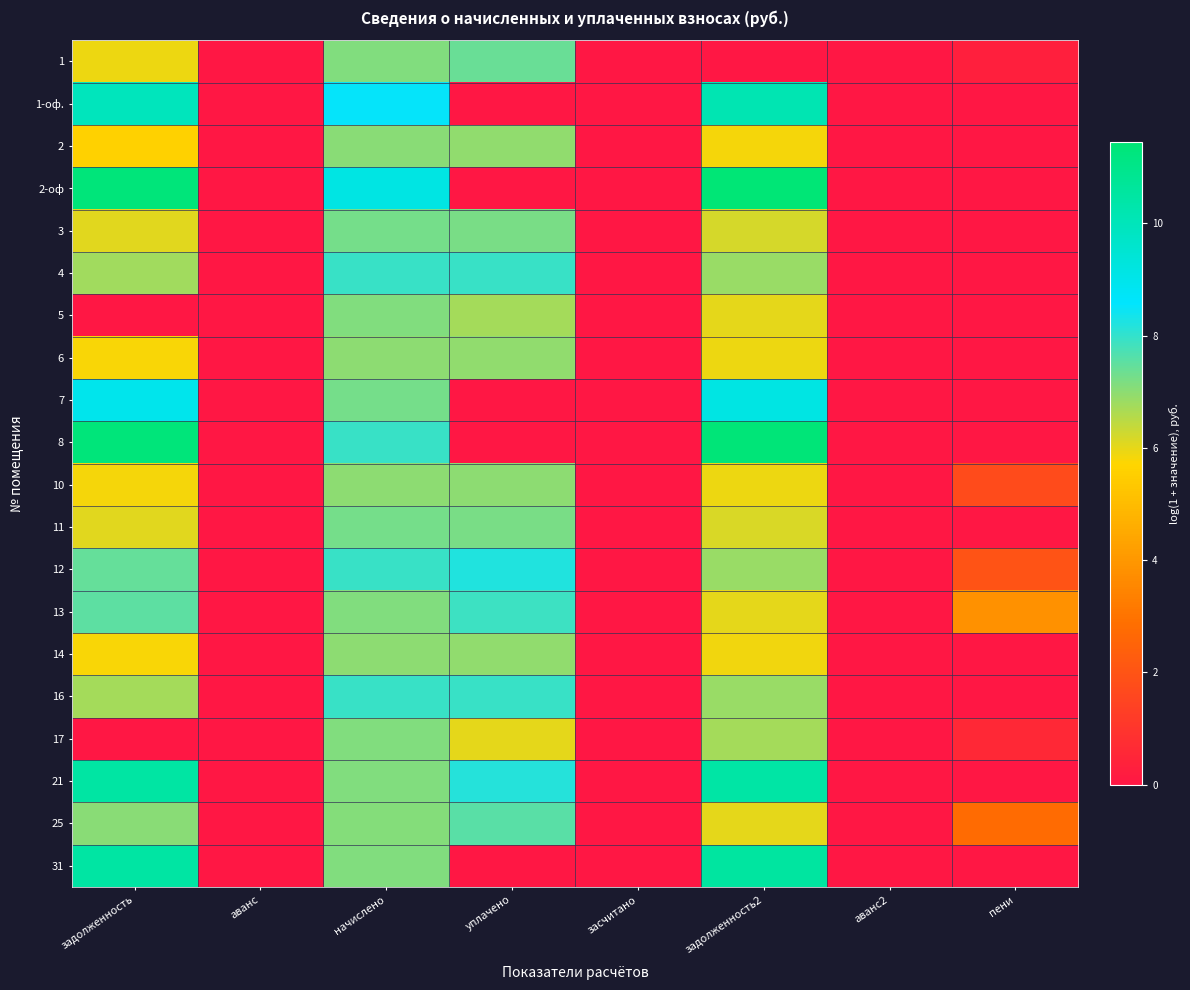

Reading right to left, list all the values displayed in this chart.

1: пени=0.3	аванс2=0.0	задолженность2=0.0	засчитано=0.0	уплачено=7.4	начислено=7.1	аванс=0.0	задолженность=5.9
1-оф.: пени=0.0	аванс2=0.0	задолженность2=10.2	засчитано=0.0	уплачено=0.0	начислено=8.5	аванс=0.0	задолженность=10.0
2: пени=0.0	аванс2=0.0	задолженность2=5.9	засчитано=0.0	уплачено=7.0	начислено=7.0	аванс=0.0	задолженность=5.6
2-оф: пени=0.0	аванс2=0.0	задолженность2=11.4	засчитано=0.0	уплачено=0.0	начислено=9.1	аванс=0.0	задолженность=11.3
3: пени=0.0	аванс2=0.0	задолженность2=6.2	засчитано=0.0	уплачено=7.2	начислено=7.3	аванс=0.0	задолженность=6.1
4: пени=0.0	аванс2=0.0	задолженность2=6.9	засчитано=0.0	уплачено=7.9	начислено=7.9	аванс=0.0	задолженность=6.7
5: пени=0.0	аванс2=0.0	задолженность2=6.0	засчитано=0.0	уплачено=6.7	начислено=7.1	аванс=0.0	задолженность=0.0
6: пени=0.0	аванс2=0.0	задолженность2=5.9	засчитано=0.0	уплачено=7.0	начислено=7.0	аванс=0.0	задолженность=5.8
7: пени=0.0	аванс2=0.0	задолженность2=9.2	засчитано=0.0	уплачено=0.0	начислено=7.3	аванс=0.0	задолженность=9.0
8: пени=0.0	аванс2=0.0	задолженность2=11.4	засчитано=0.0	уплачено=0.0	начислено=7.9	аванс=0.0	задолженность=11.3
10: пени=1.7	аванс2=0.0	задолженность2=5.9	засчитано=0.0	уплачено=7.0	начислено=7.0	аванс=0.0	задолженность=5.8
11: пени=0.0	аванс2=0.0	задолженность2=6.2	засчитано=0.0	уплачено=7.2	начислено=7.3	аванс=0.0	задолженность=6.1
12: пени=2.0	аванс2=0.0	задолженность2=6.8	засчитано=0.0	уплачено=8.2	начислено=7.9	аванс=0.0	задолженность=7.4
13: пени=3.8	аванс2=0.0	задолженность2=6.0	засчитано=0.0	уплачено=7.9	начислено=7.1	аванс=0.0	задолженность=7.5
14: пени=0.0	аванс2=0.0	задолженность2=5.9	засчитано=0.0	уплачено=7.0	начислено=7.0	аванс=0.0	задолженность=5.8
16: пени=0.0	аванс2=0.0	задолженность2=6.8	засчитано=0.0	уплачено=7.9	начислено=7.9	аванс=0.0	задолженность=6.7
17: пени=0.6	аванс2=0.0	задолженность2=6.7	засчитано=0.0	уплачено=6.0	начислено=7.1	аванс=0.0	задолженность=0.0
21: пени=0.0	аванс2=0.0	задолженность2=10.4	засчитано=0.0	уплачено=8.1	начислено=7.1	аванс=0.0	задолженность=10.5
25: пени=2.8	аванс2=0.0	задолженность2=6.0	засчитано=0.0	уплачено=7.6	начислено=7.1	аванс=0.0	задолженность=7.1
31: пени=0.0	аванс2=0.0	задолженность2=10.5	засчитано=0.0	уплачено=0.0	начислено=7.1	аванс=0.0	задолженность=10.5